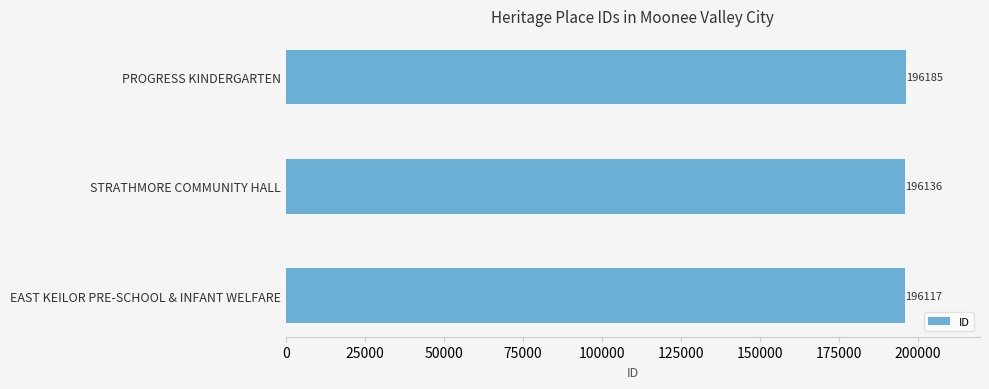

What is the average value?

196146